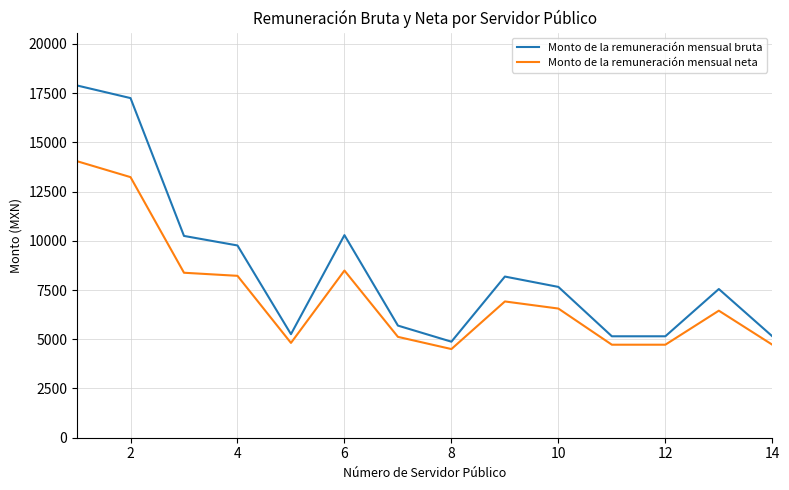

Which series has the largest total across all categories?

Monto de la remuneración mensual bruta